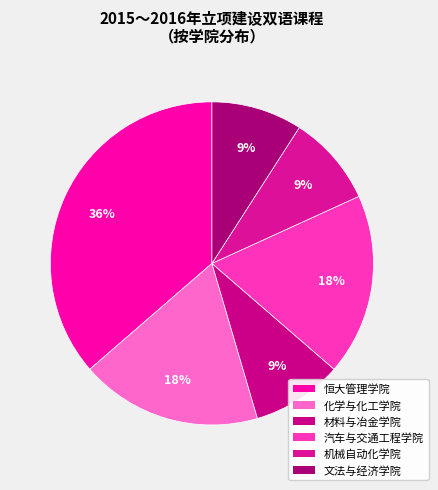

To the nearest percent, what is the average slice percentage?

17%